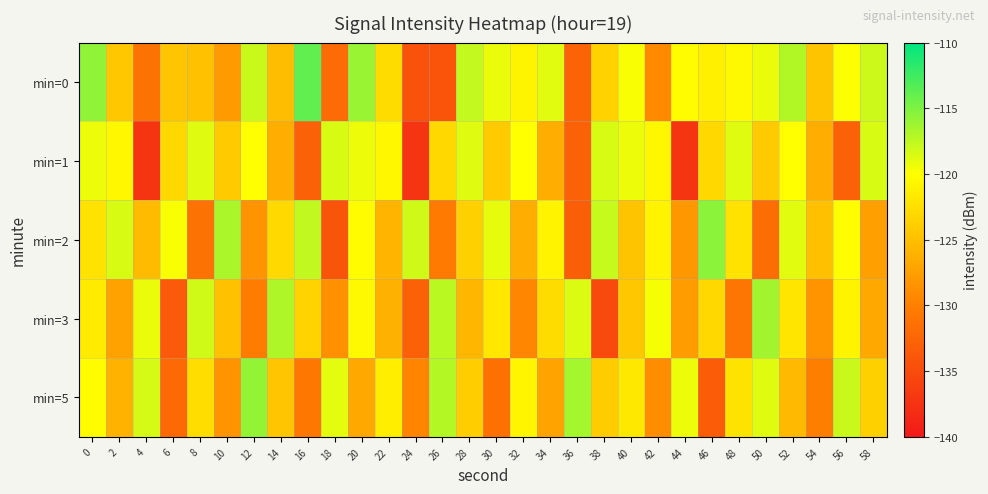

What is the difference between the highest and lowest values at 10?

11.6